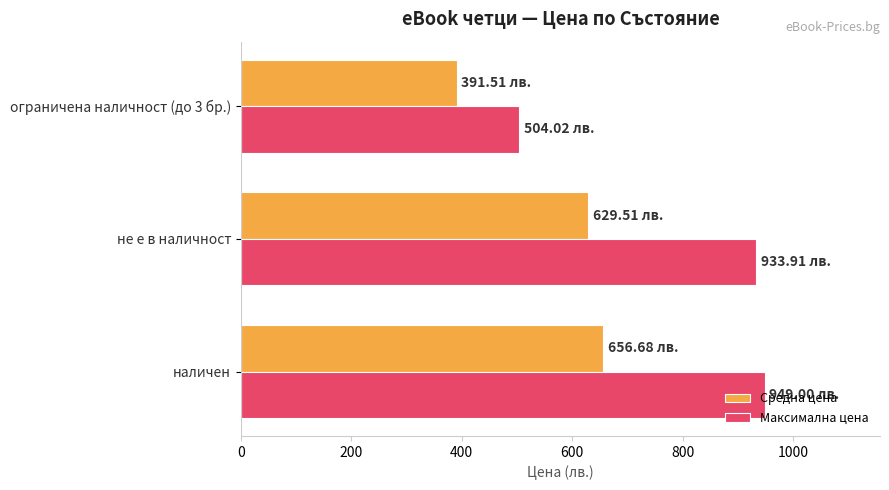

What is the greatest value displayed?

949.0